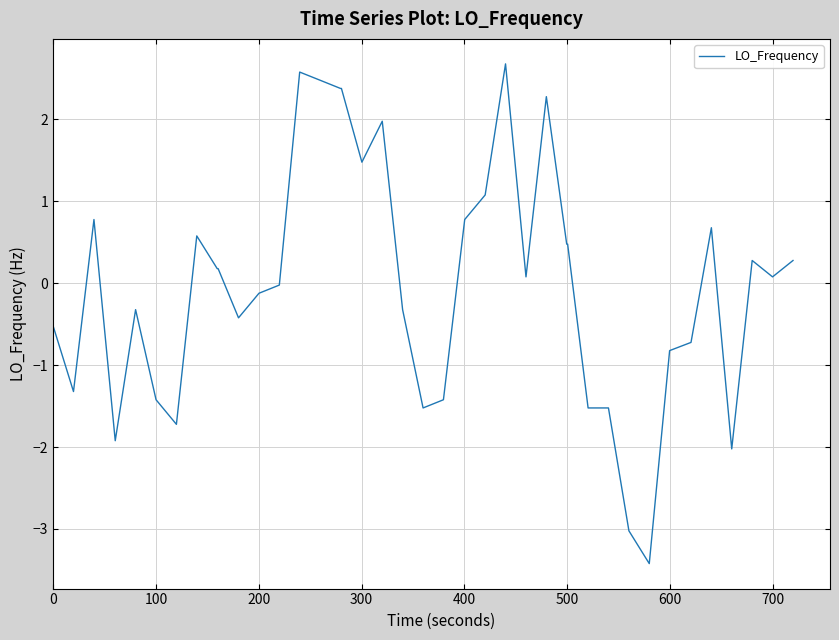

Count the number of data series in this chart.

1